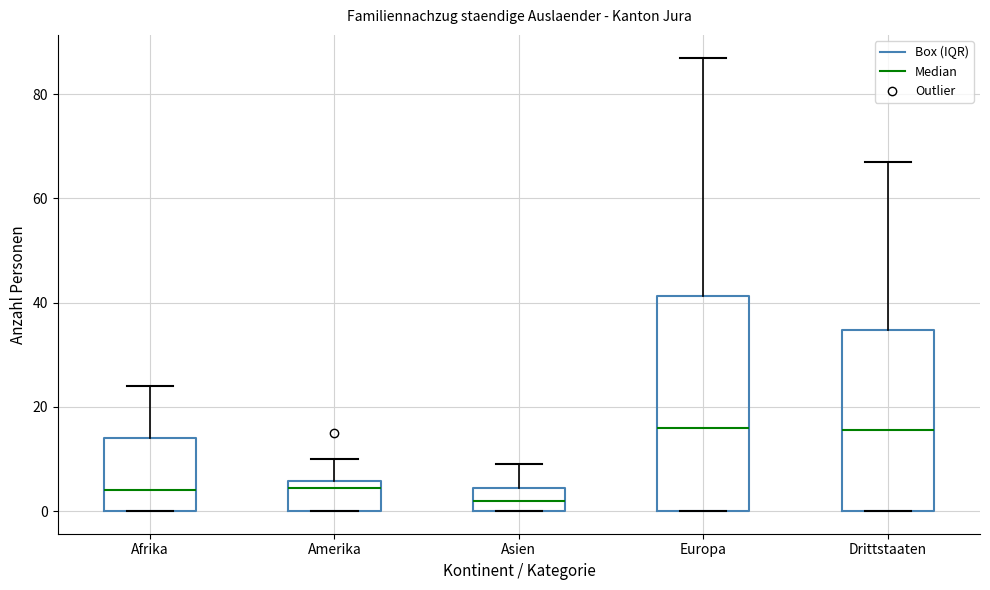

Reading left to right, transcribe this box plot: for each box, give where its median line is, the range the box spans, and where its two whiskers end, as read against the y-axis. The values are not printed on the chart, so give them approximately, as read against the axis.

Afrika: median 4, box 0 to 14, whiskers 0 to 24
Amerika: median 4, box 0 to 6, whiskers 0 to 10
Asien: median 2, box 0 to 4, whiskers 0 to 10
Europa: median 16, box 0 to 42, whiskers 0 to 88
Drittstaaten: median 16, box 0 to 34, whiskers 0 to 68